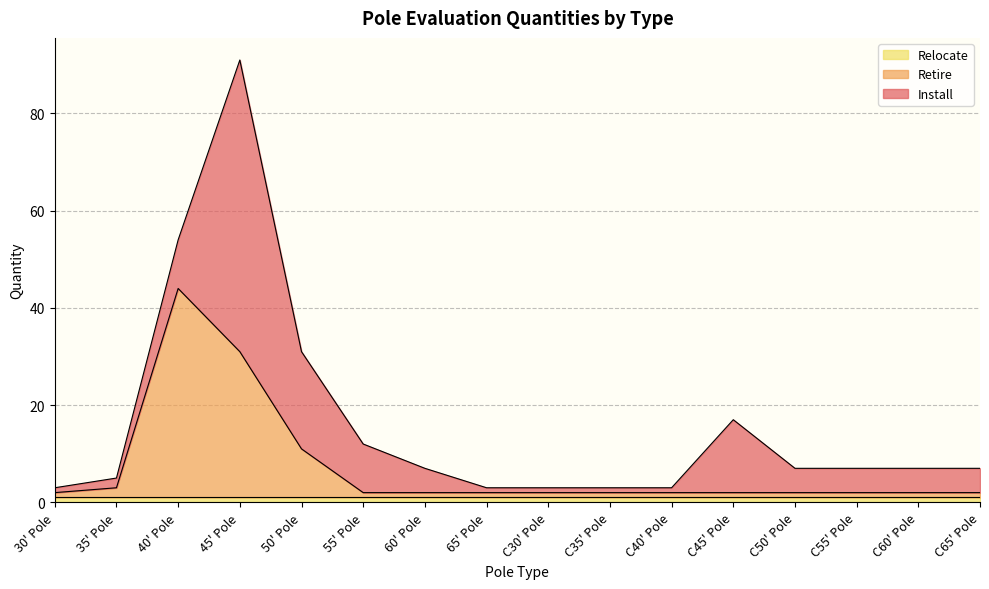

What is the average value of the Retire series?

6